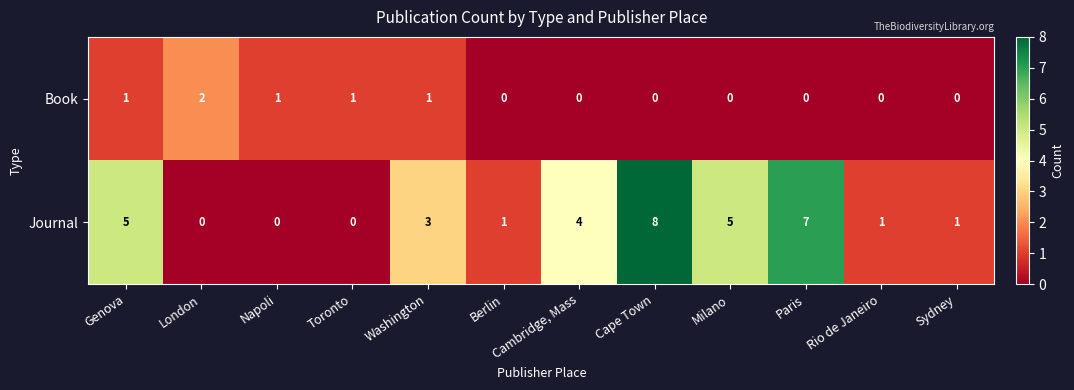

Which category has the highest value in the Book series?

London